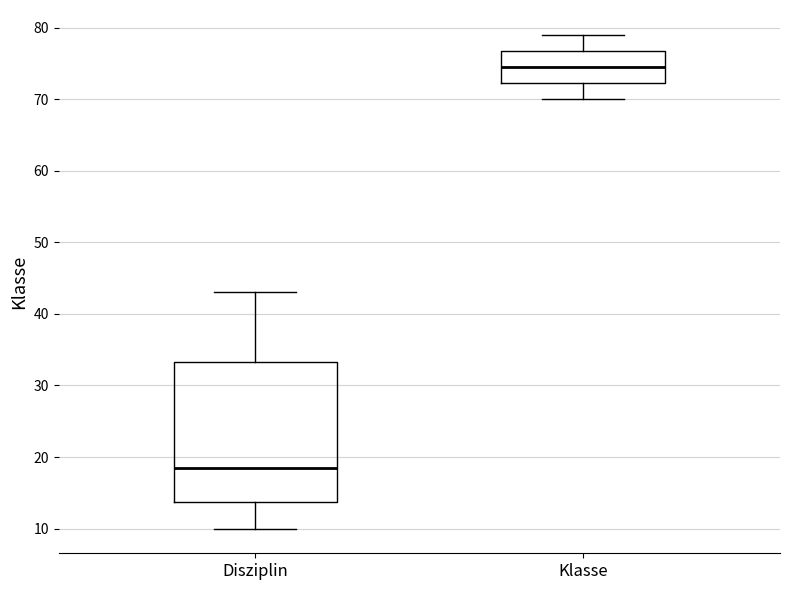

Which box is the tallest, from its lower edge to its upper edge?

Disziplin